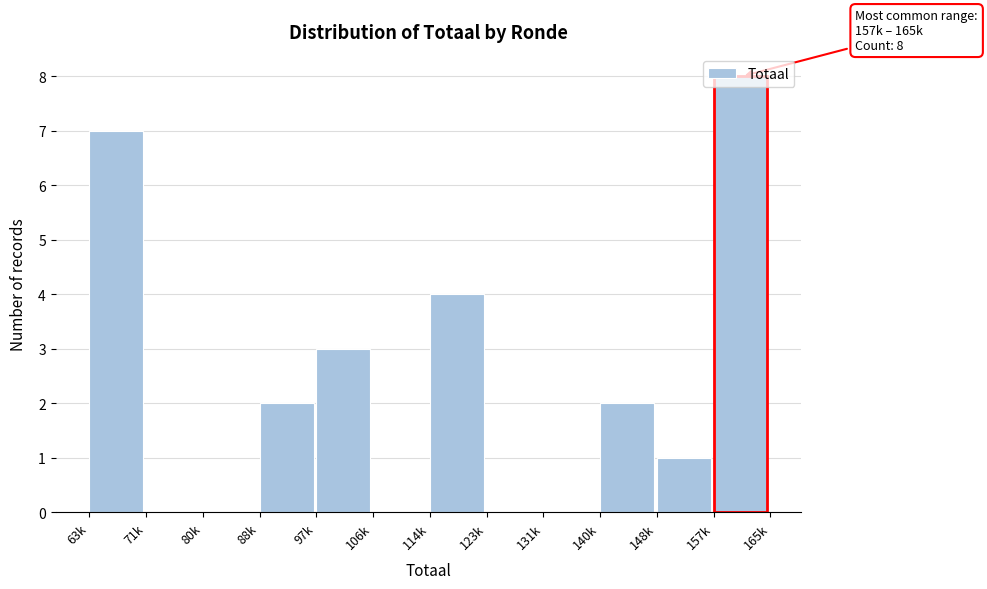

What is the change in value from 148k to 157k?

+7